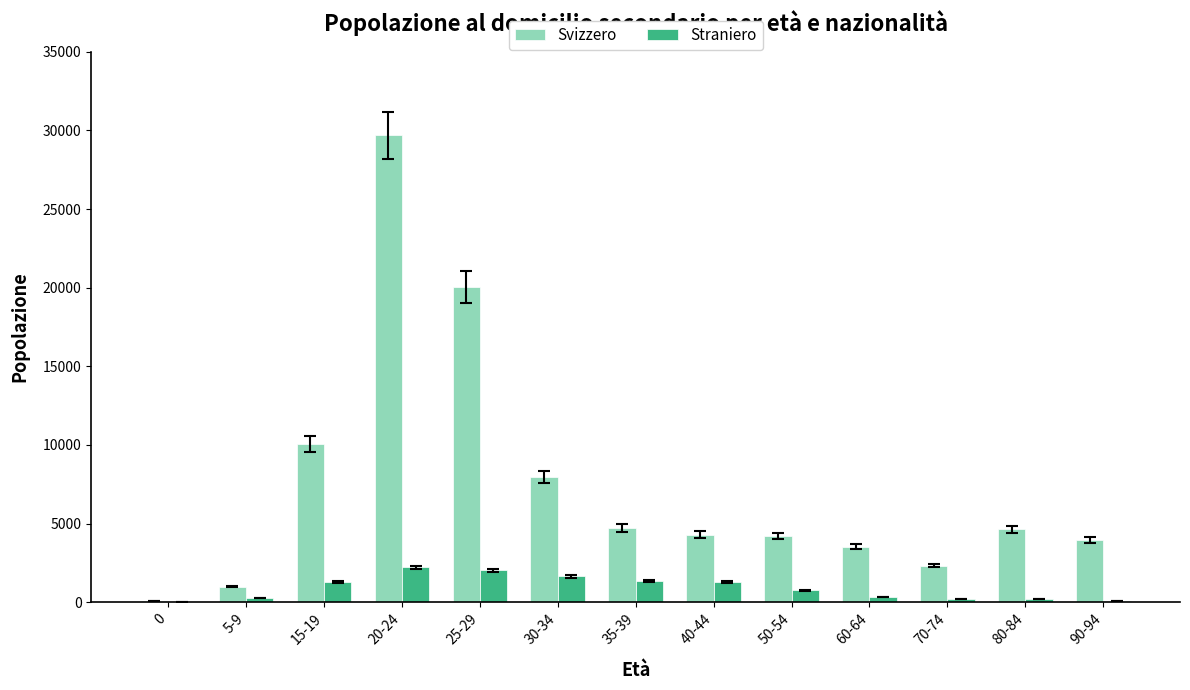

Which series has the largest total across all categories?

Svizzero